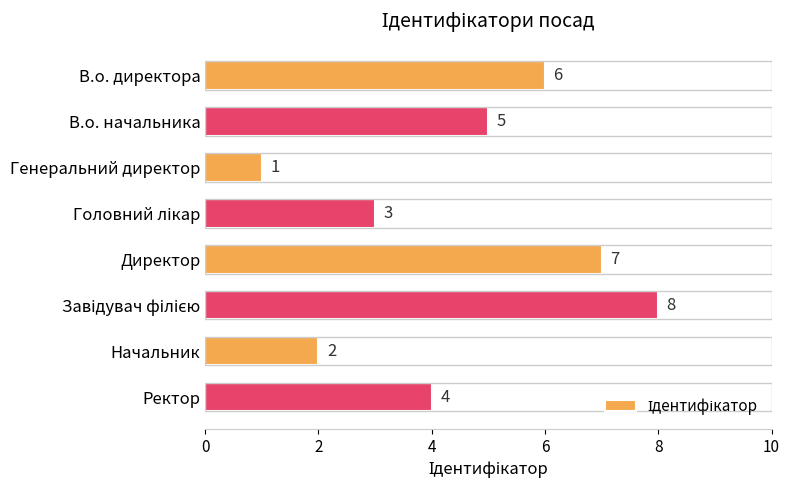

What is the difference between the maximum and minimum values?

7